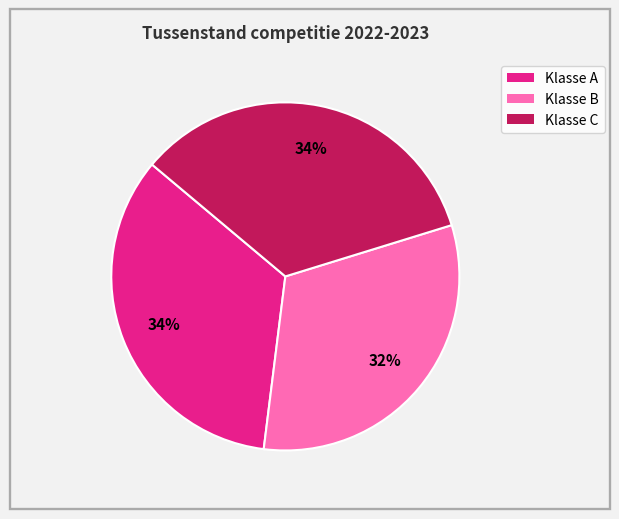

Is there a majority slice in this chart?

No